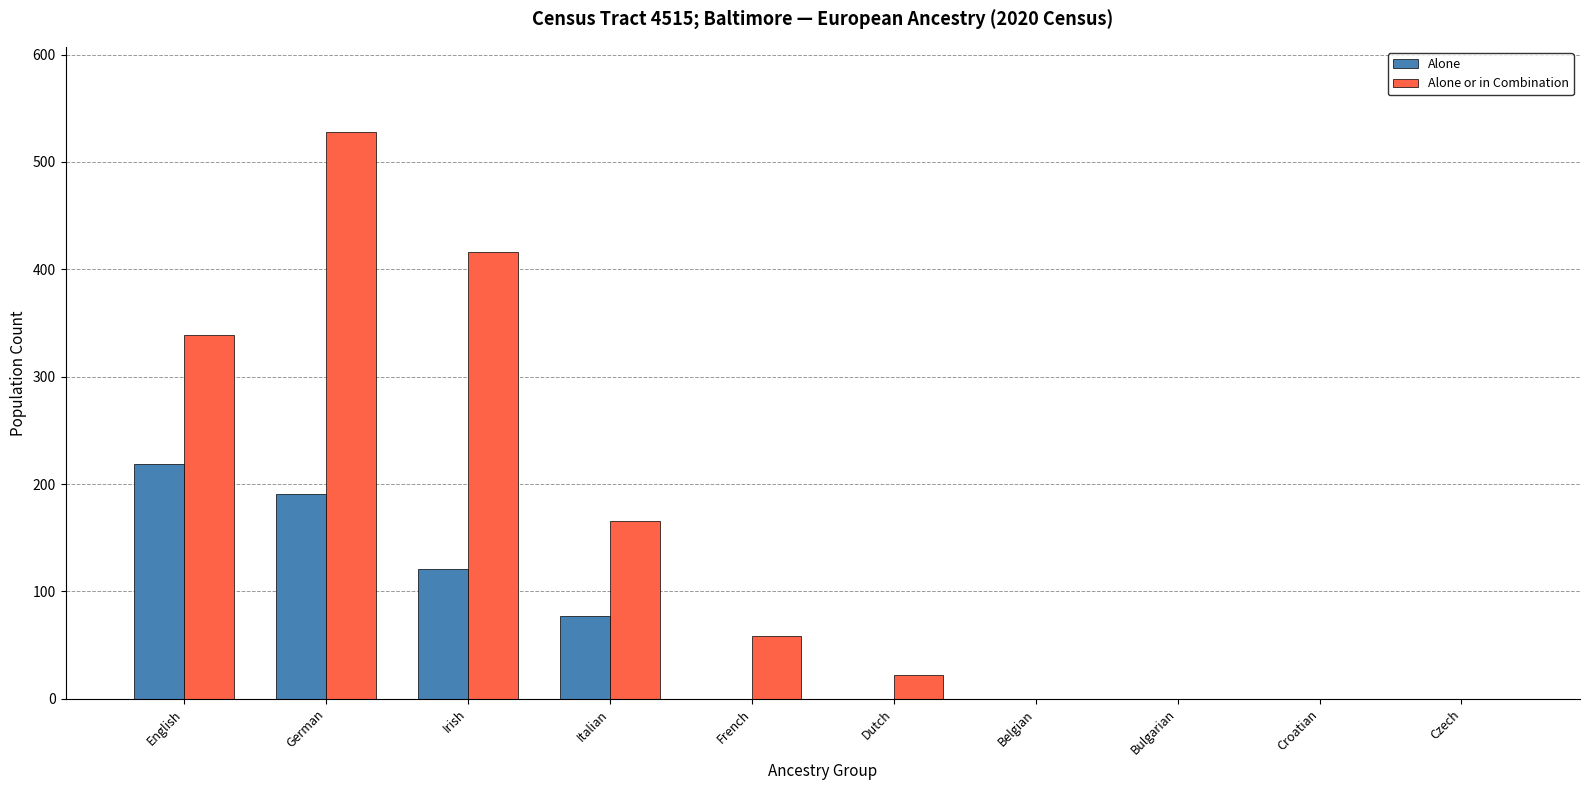

Which series changed the most between French and Croatian?

Alone or in Combination